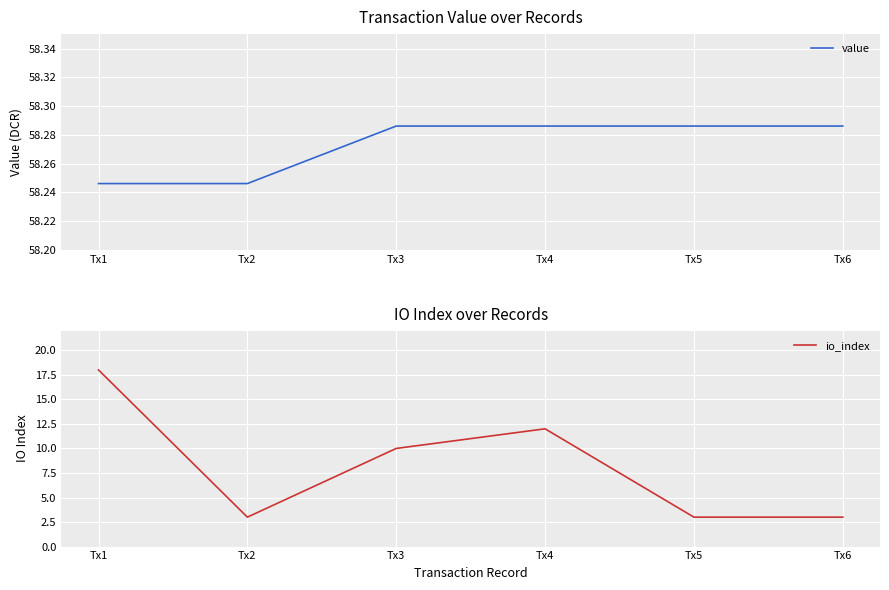

At which category is the sum across all series the highest?

Tx1